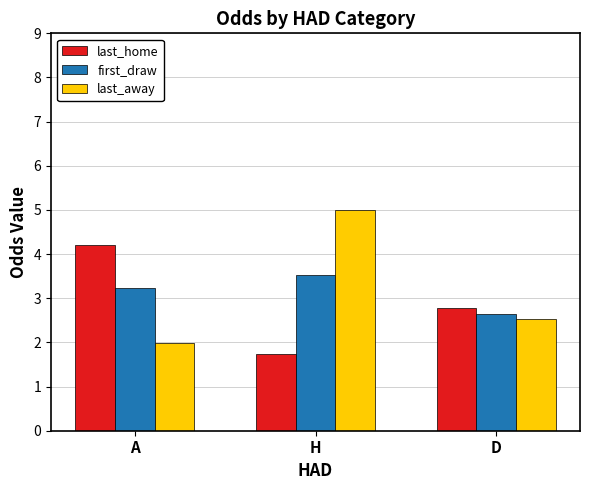

The first_draw series shows 3.5 at H. True or false?

True